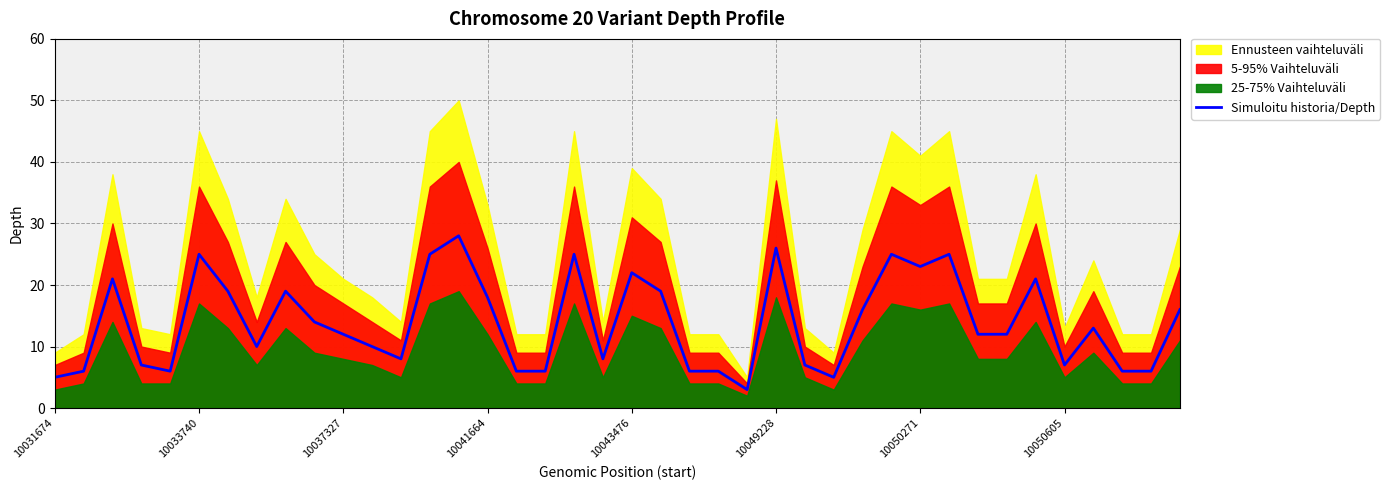

What is the lowest value of the Simuloitu historia/Depth series?

3